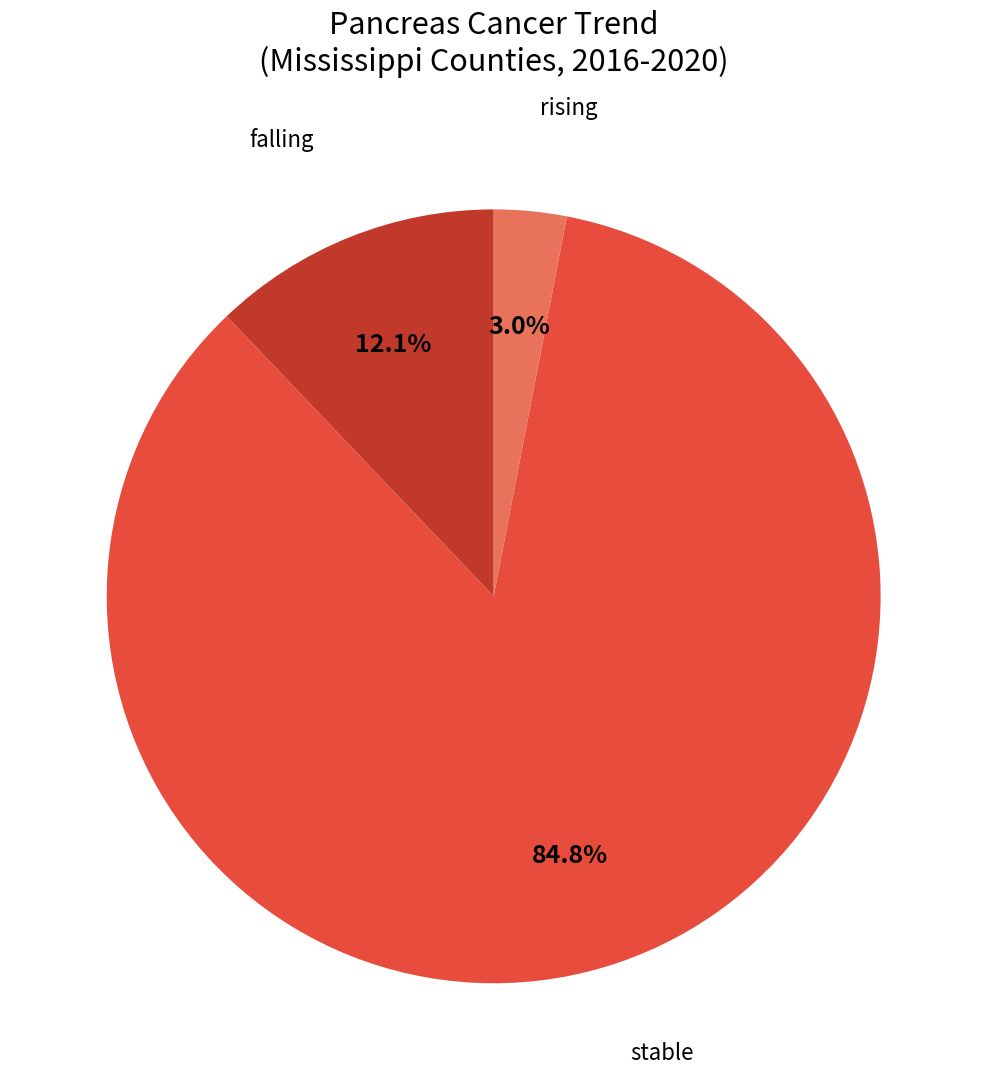

Does any single category account for the majority?

Yes